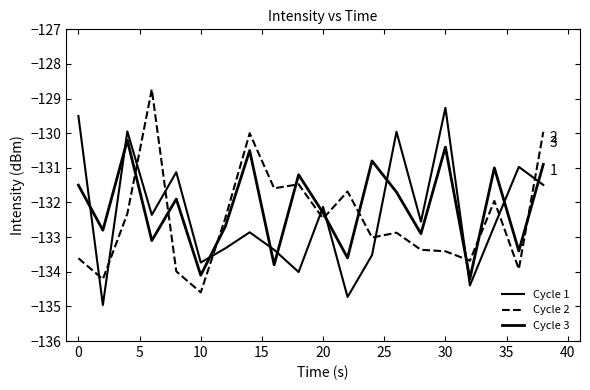

Does the chart have visible grid lines?

No